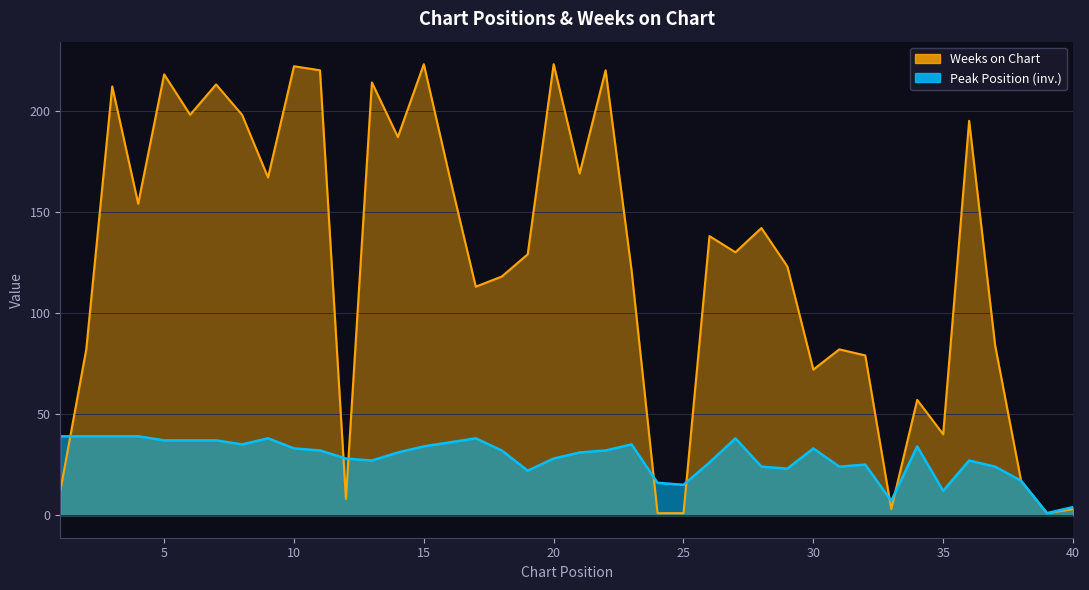

What is the difference between the Peak Position values at 17 and 5?

1